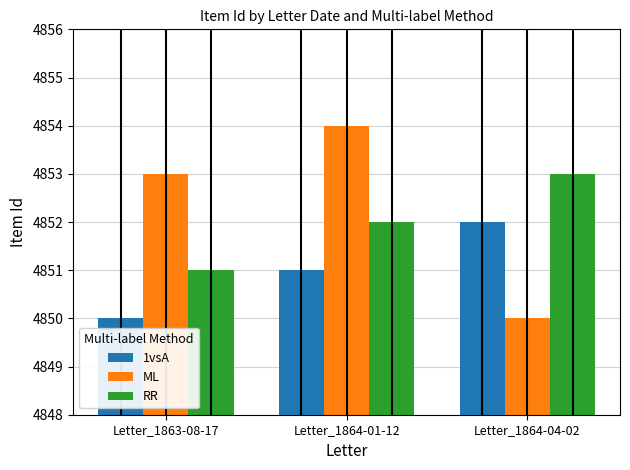

Does the chart contain stacked bars?

No